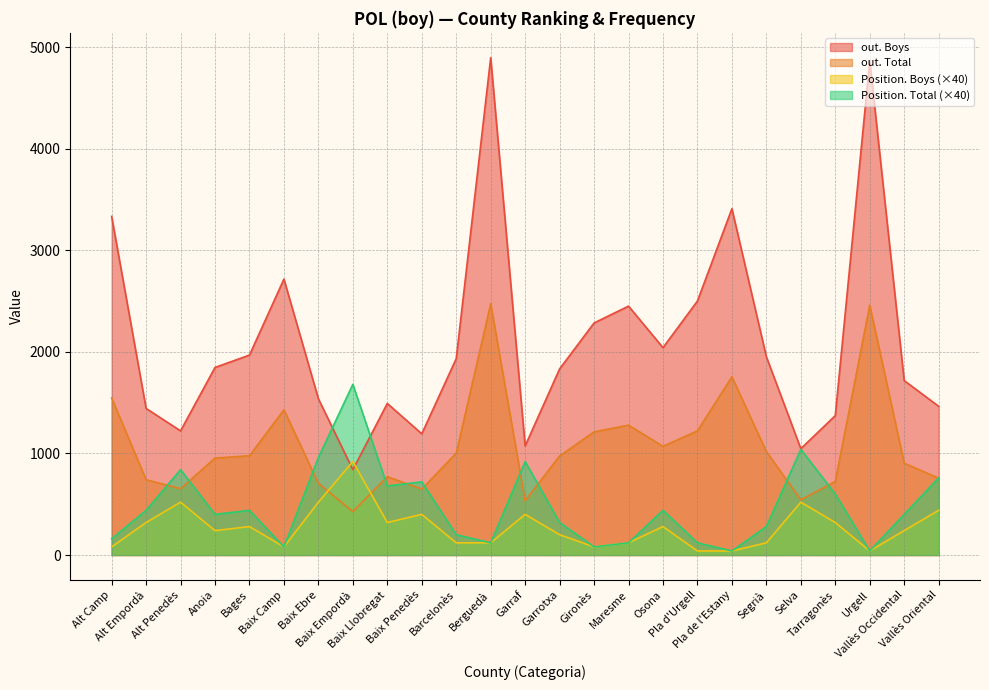

Is the value of out. Boys at Bages greater than the value of out. Total at Garrotxa?

Yes